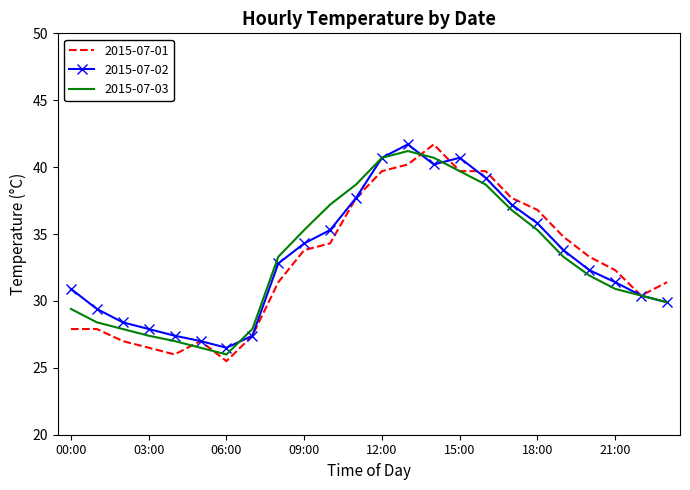

What is the minimum value for 2015-07-01?

25.5